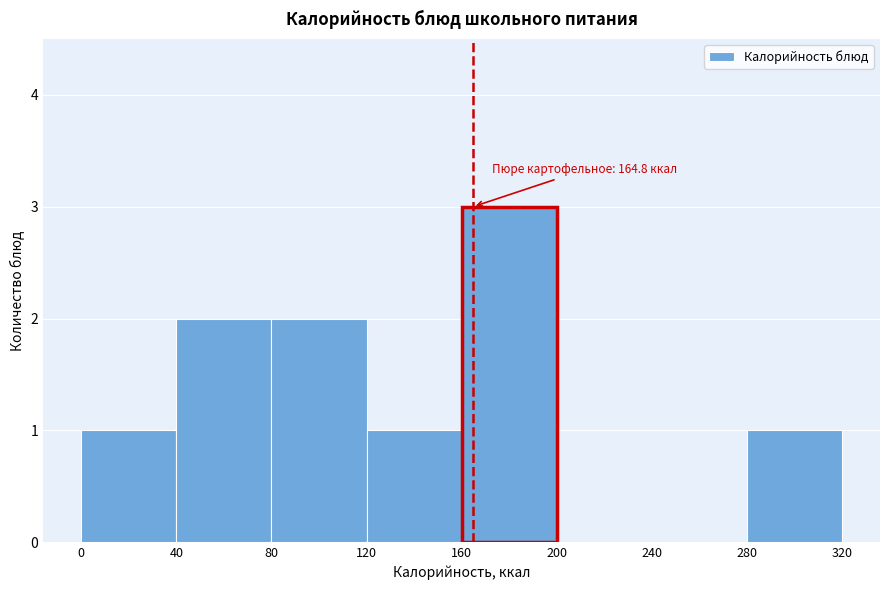

Over which range of the x-axis is the bar tallest?

160 to 200